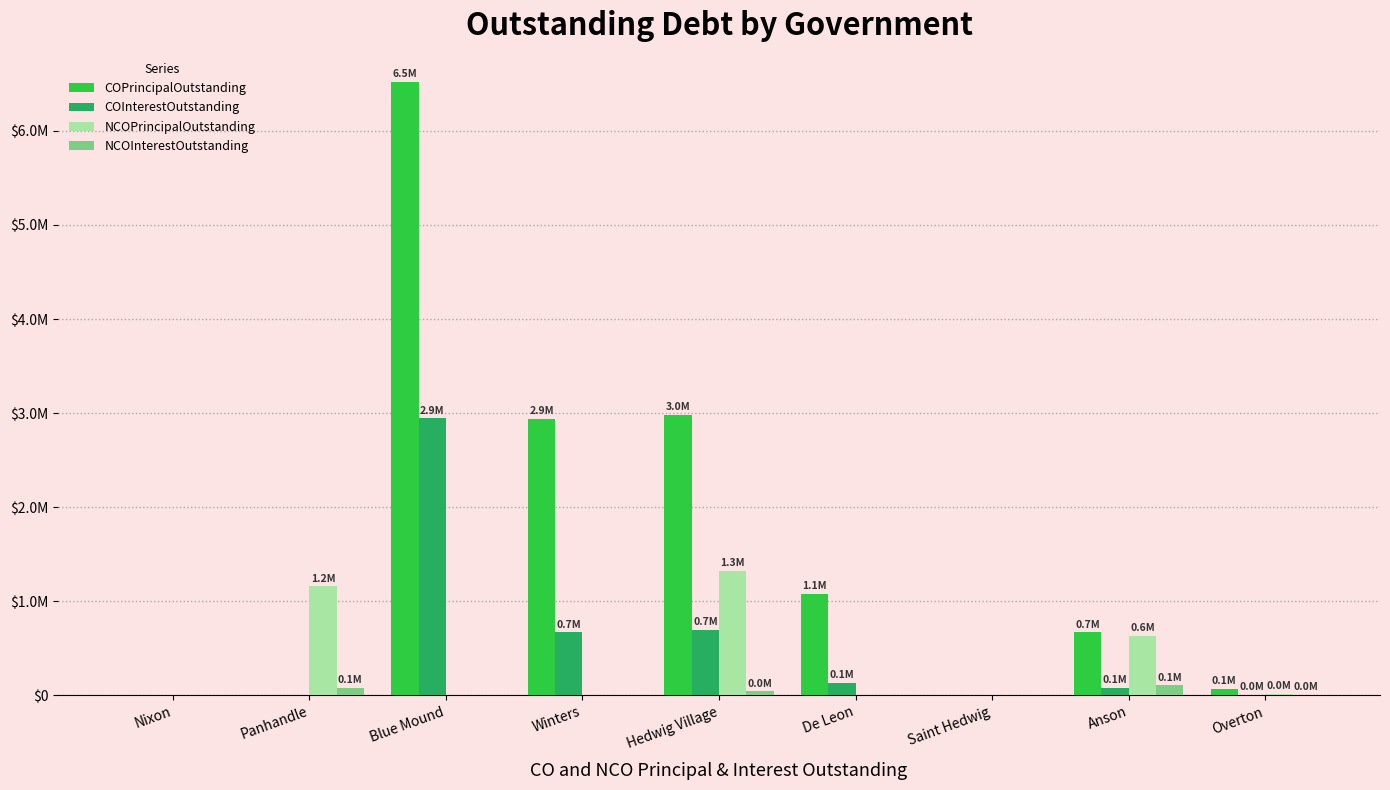

What are all the series names shown in the legend?

COPrincipalOutstanding, COInterestOutstanding, NCOPrincipalOutstanding, NCOInterestOutstanding